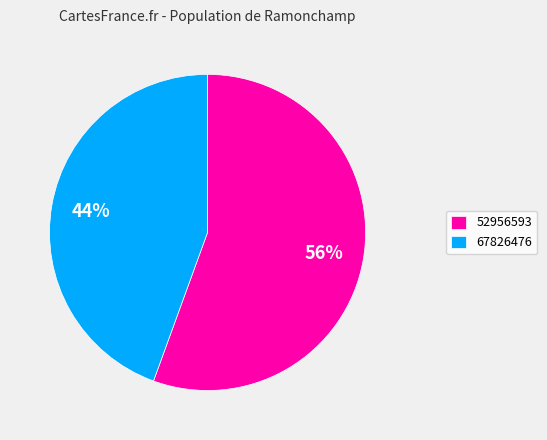

Which has a higher value, 67826476 or 52956593?

52956593